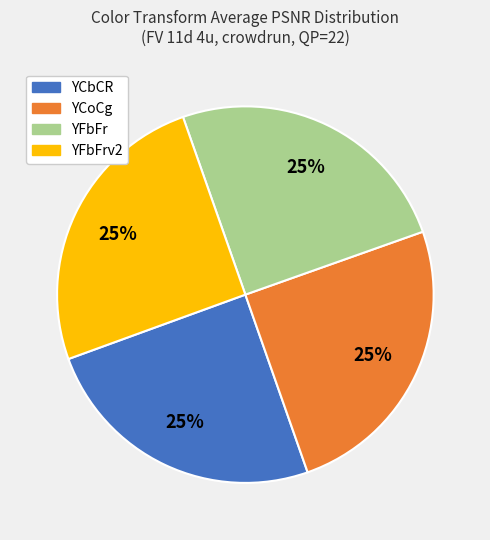

To the nearest percent, what is the average slice percentage?

25%